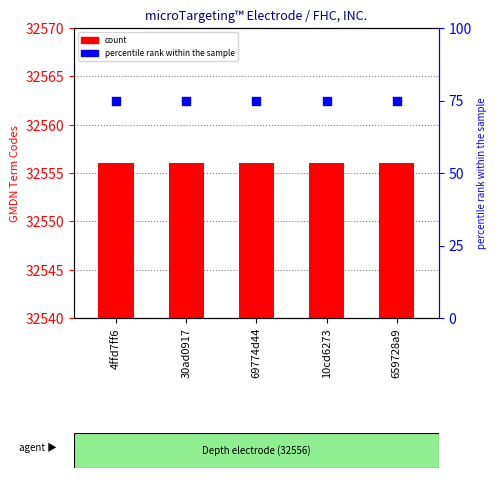

At how many categories does at least one series exceed 4150?

5